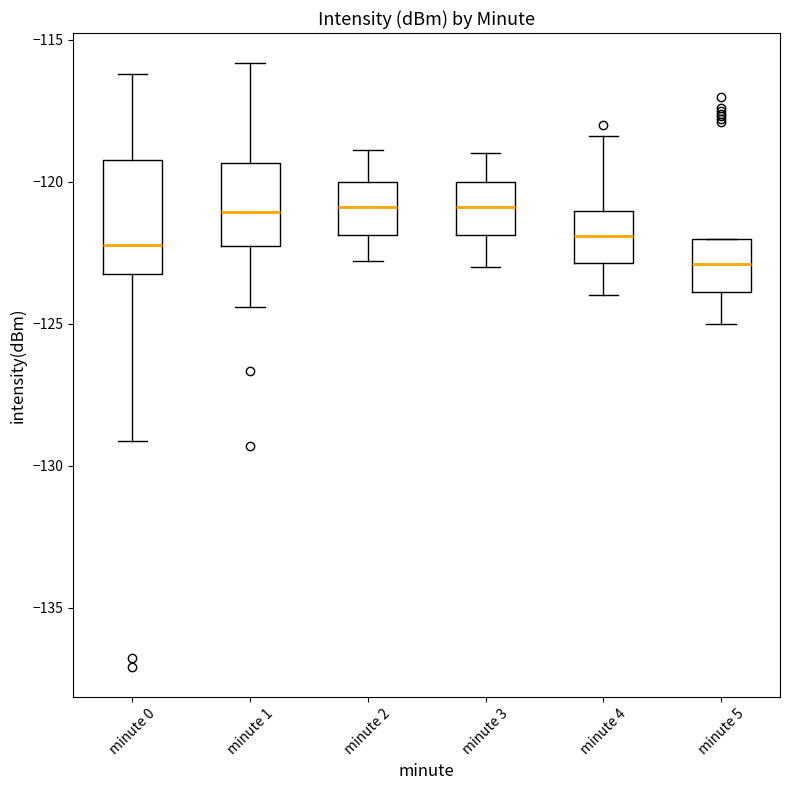

Comparing the boxes themselves (not the whiskers), which one is the tallest?

minute 0